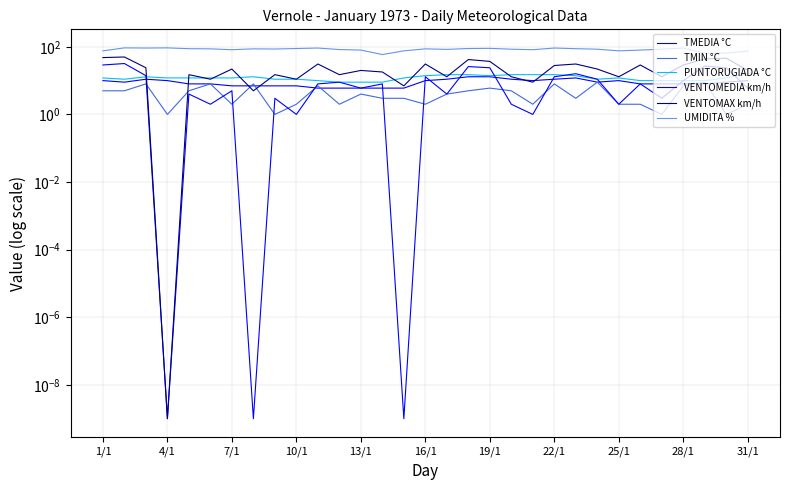

What is the maximum value for UMIDITA %?

93.0